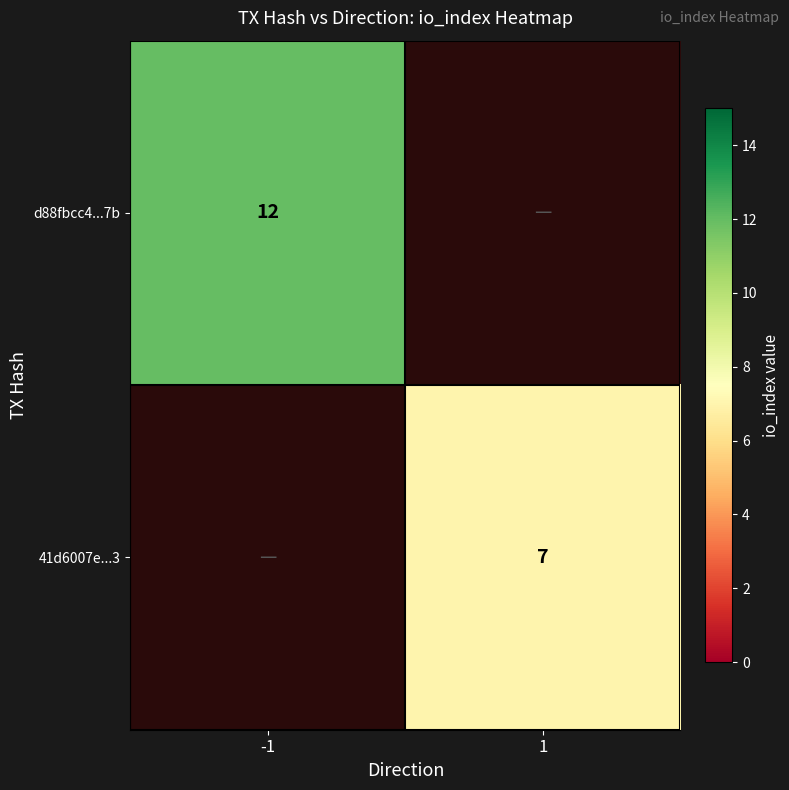

The 41d6007e...3 series shows 12 at 1. True or false?

False